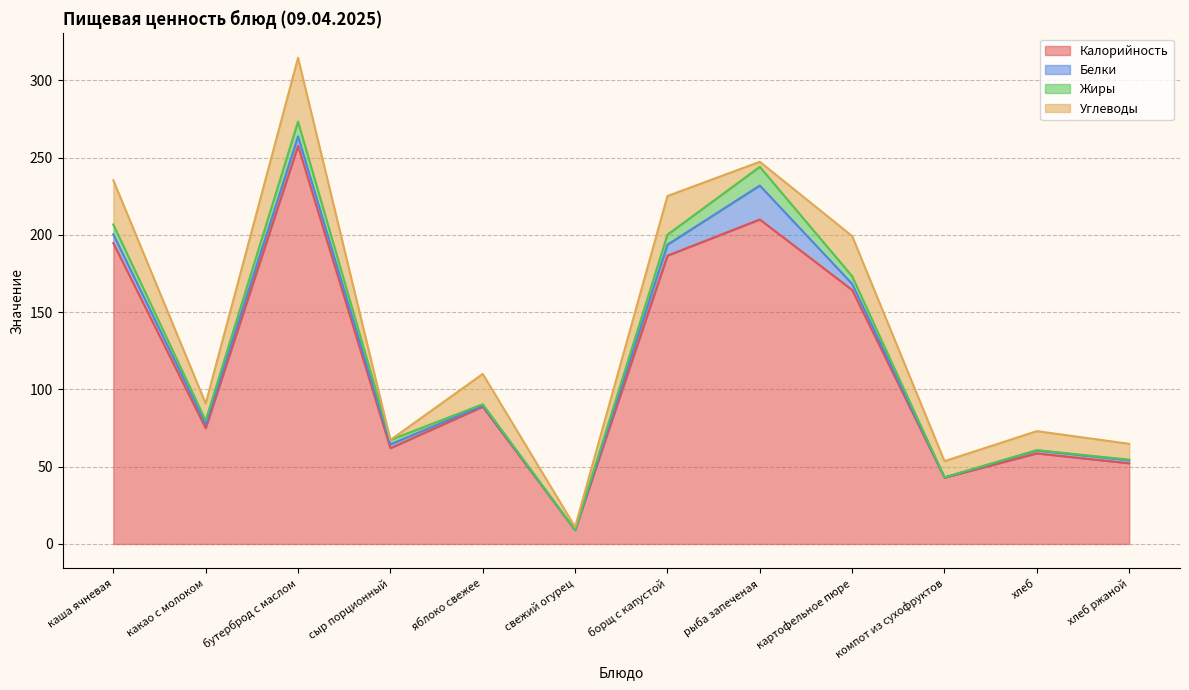

Between хлеб and сыр порционный, which is larger?

сыр порционный